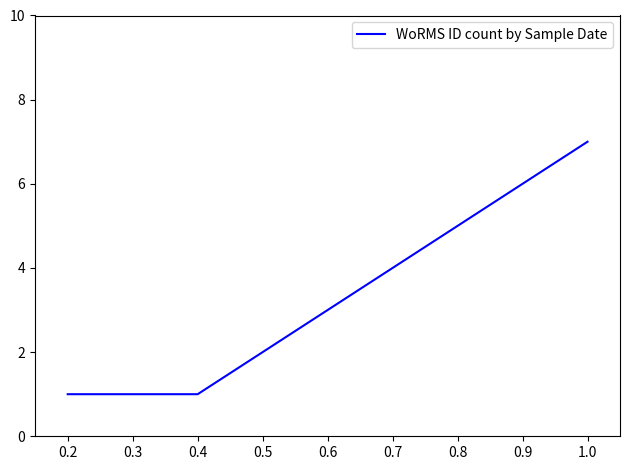

At which category does the chart reach its peak across all series?

1.0